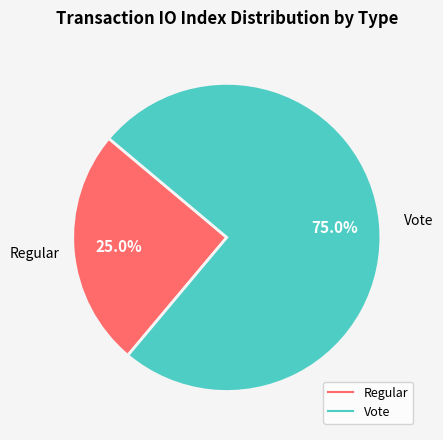

To the nearest percent, what is the average slice percentage?

50%